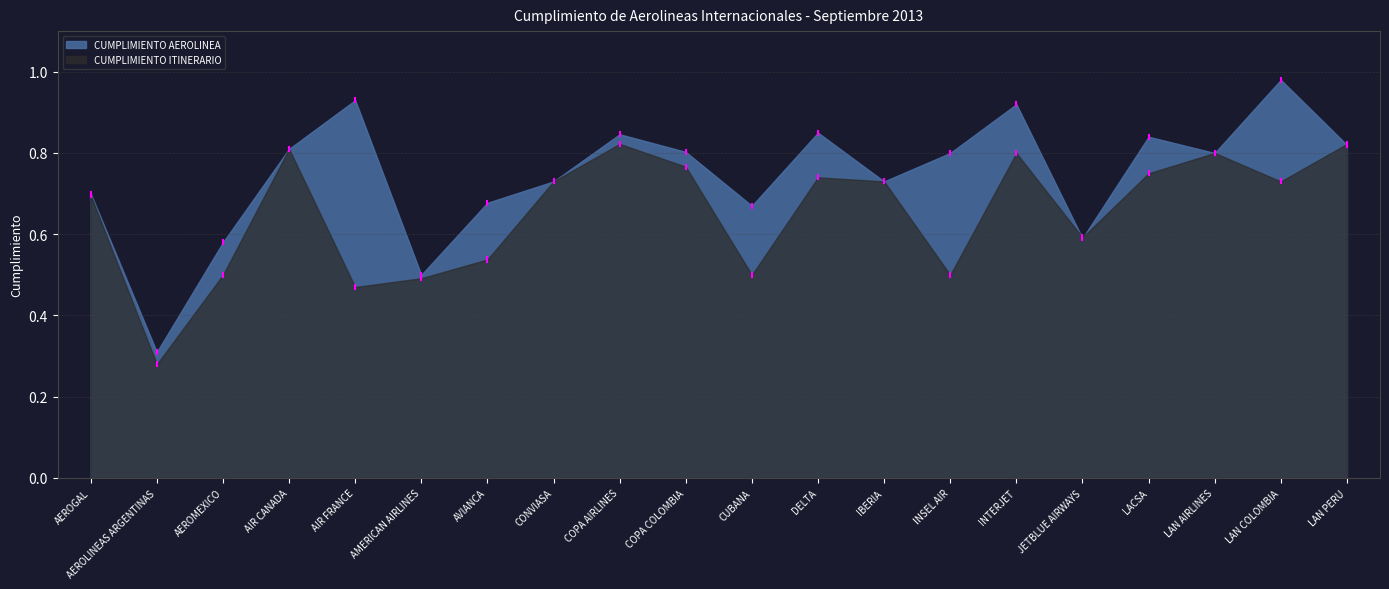

Which series has the largest total across all categories?

CUMPLIMIENTO AEROLINEA